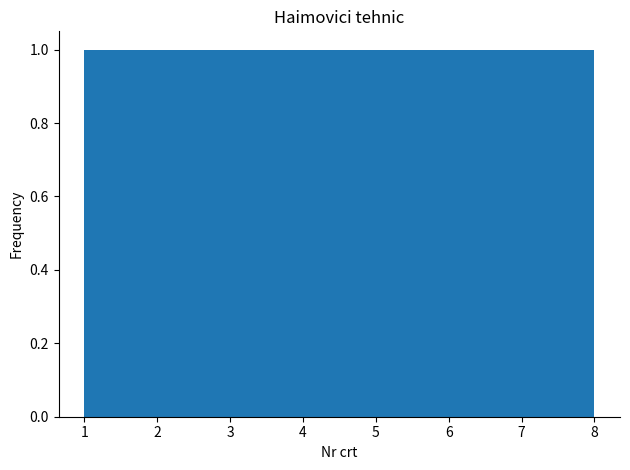

How tall is the bar that spans 6.3 to 7.1 on the x-axis? Neither the bar edges nor the heights are printed on the chart, so give them approximately, as read against the axes.

1